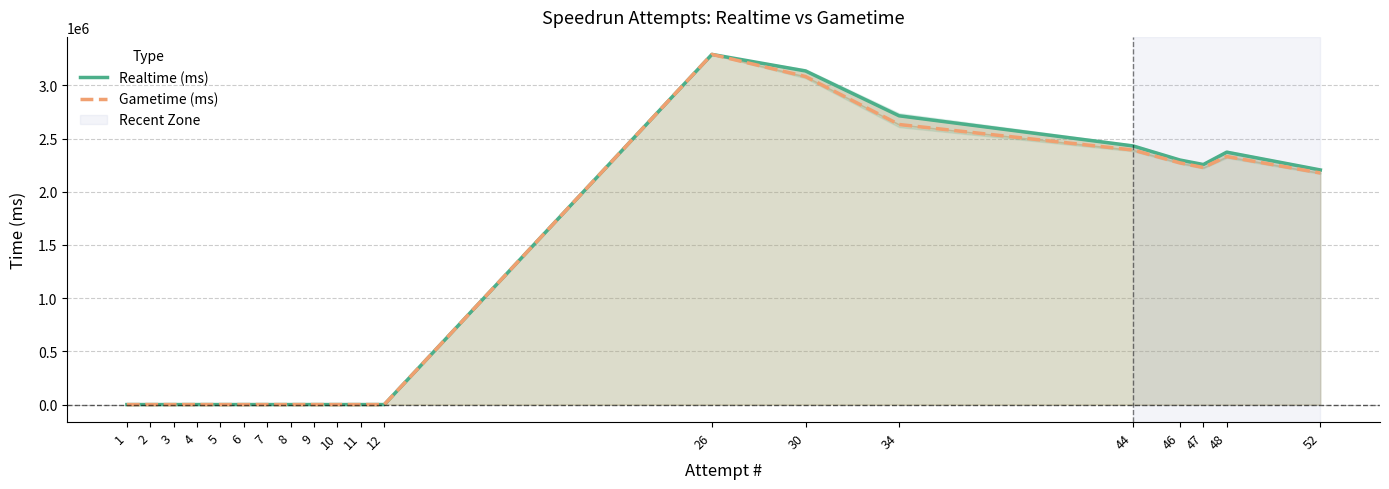

At 5, list the series in order from smallest to largest.

Realtime (ms), Gametime (ms)